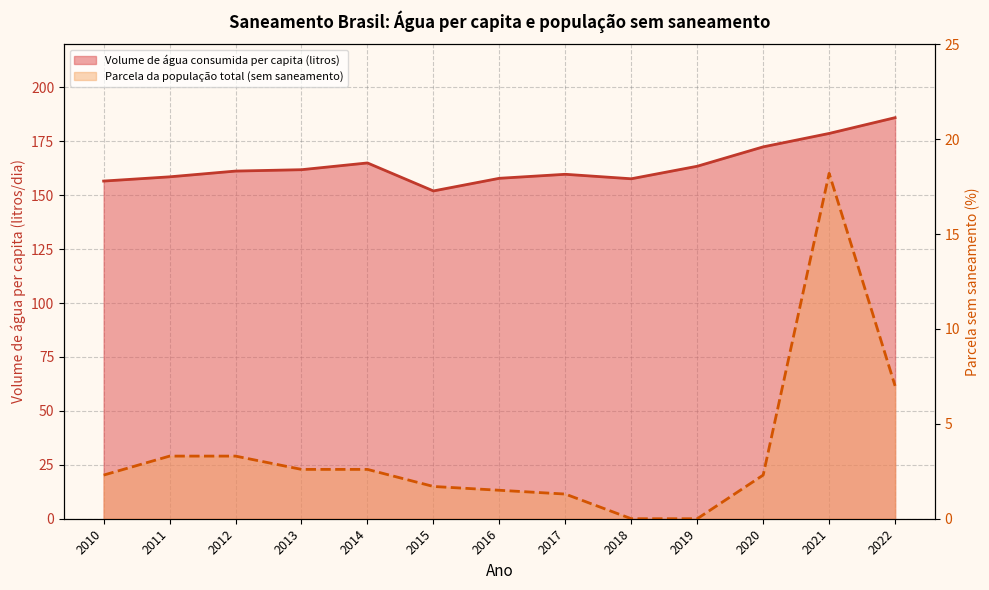

List the labels in order of Parcela da população total (sem saneamento) value, largest first.

2021, 2022, 2011, 2012, 2013, 2014, 2010, 2020, 2015, 2016, 2017, 2018, 2019